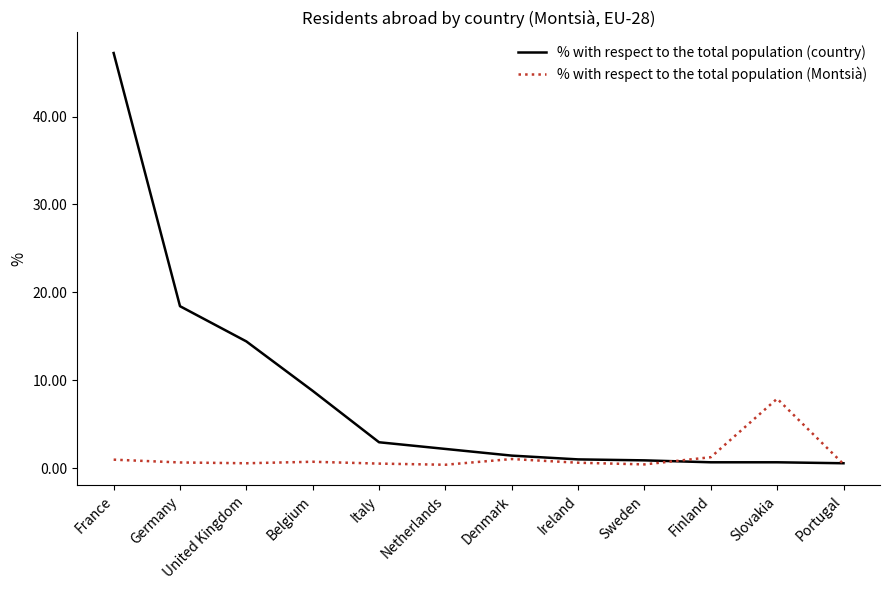

Rank the series by their average value, from highest to lowest.

% with respect to the total population (country), % with respect to the total population (Montsià)